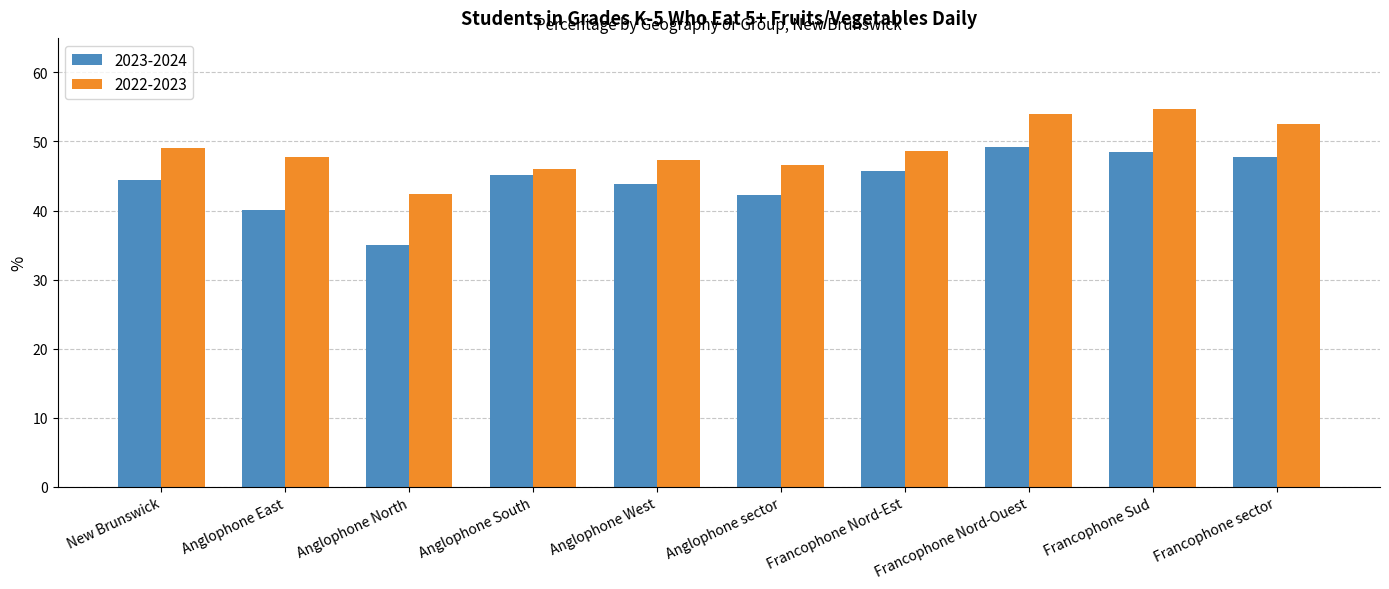

How many data points in 2023-2024 are above 45?

5